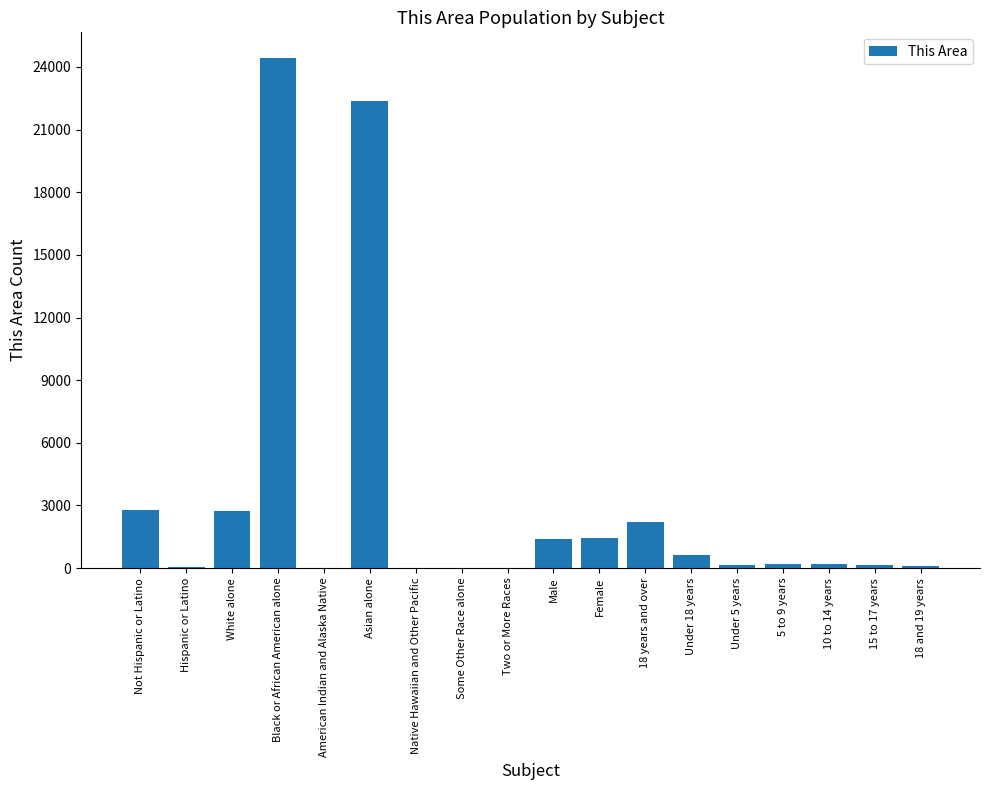

At which label is the value closest to 12217?

Not Hispanic or Latino